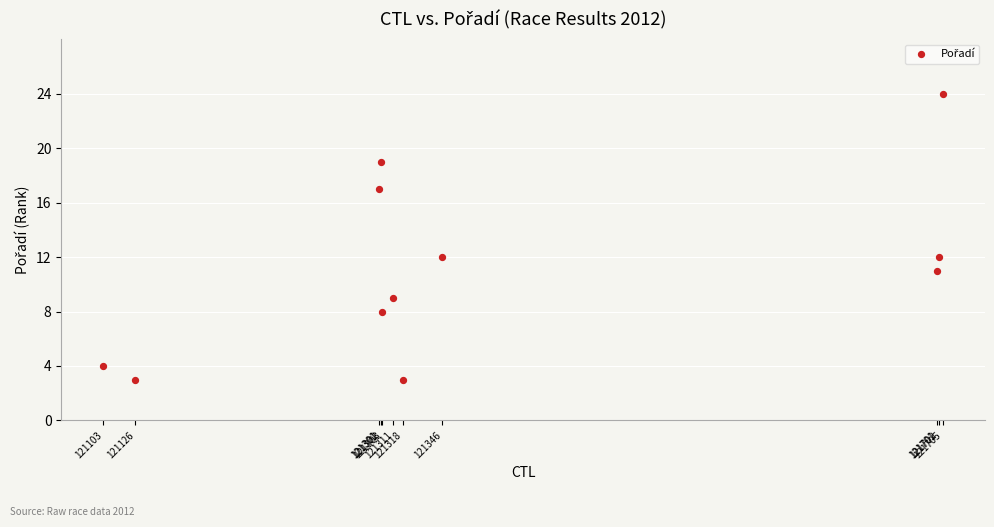

What is the average Y value?

11